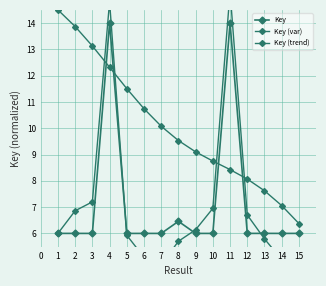

At 10, list the series in order from largest to smallest.

Key (trend), Key (var), Key